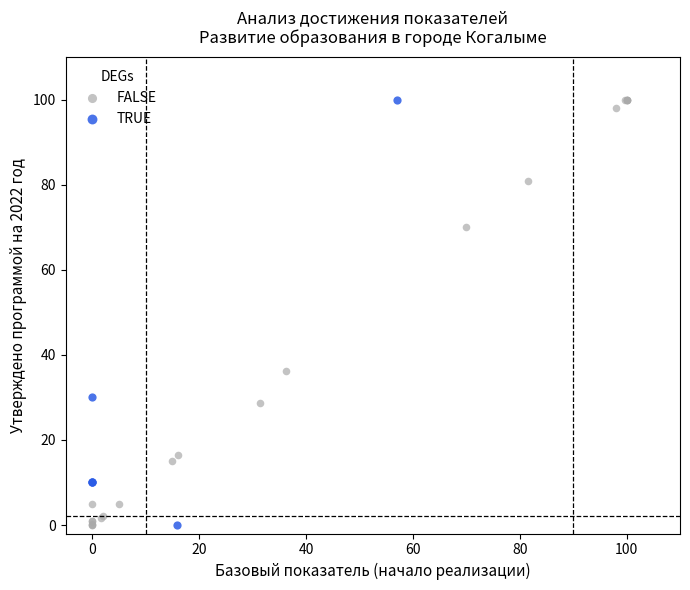

What are all the series names shown in the legend?

FALSE, TRUE